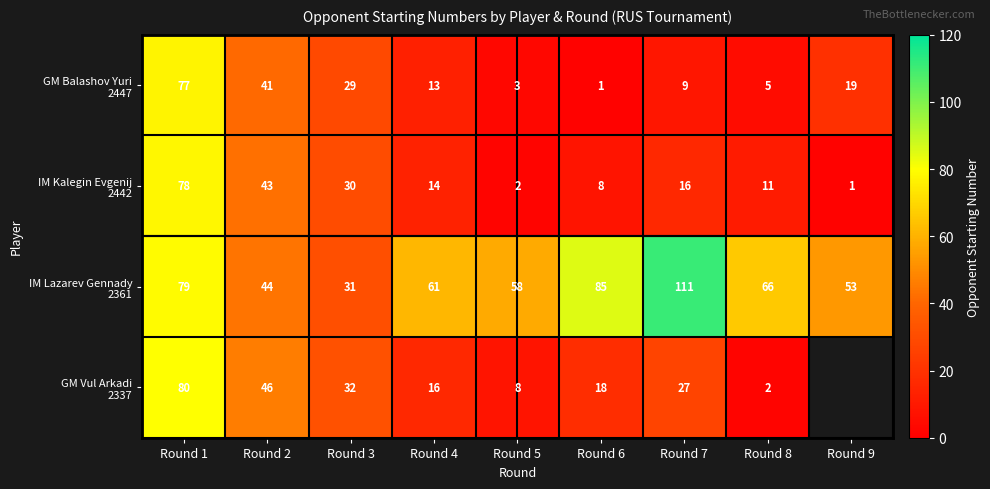

How many categories are shown in the chart?

9